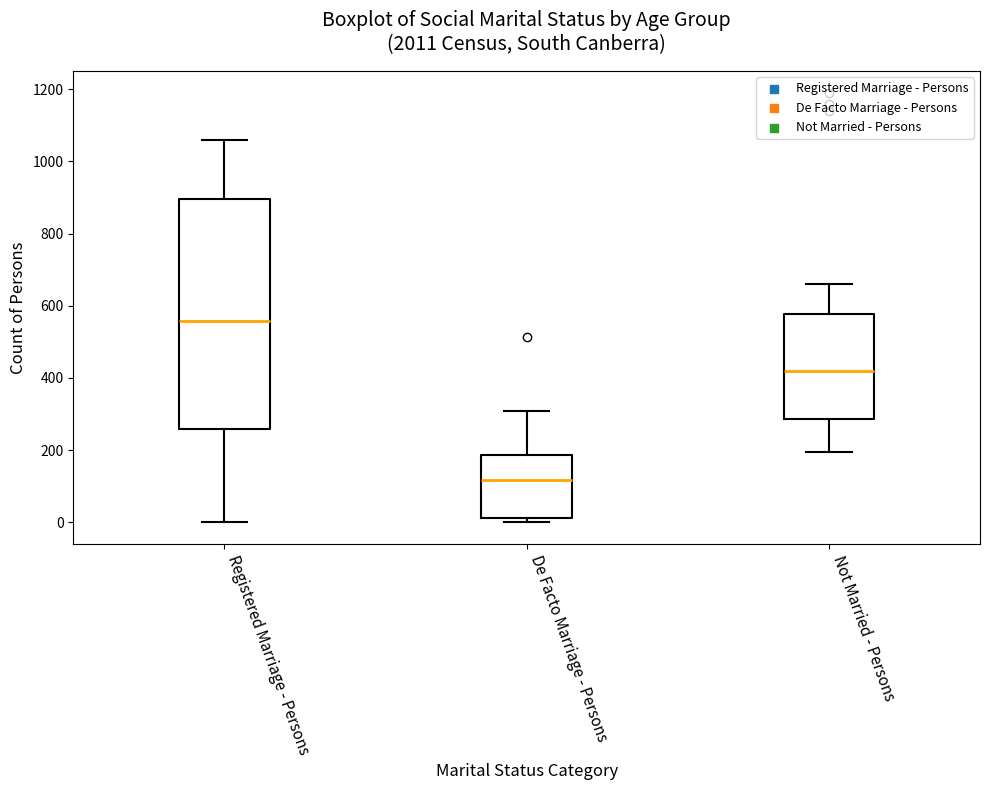

Reading left to right, read every box against the y-axis: the position of its median line, the range the box covers, and the ends of its whiskers. The values are not printed on the chart, so give them approximately, as read against the axis.

Registered Marriage - Persons: median 560, box 260 to 900, whiskers 0 to 1060
De Facto Marriage - Persons: median 120, box 20 to 180, whiskers 0 to 300
Not Married - Persons: median 420, box 280 to 580, whiskers 200 to 660